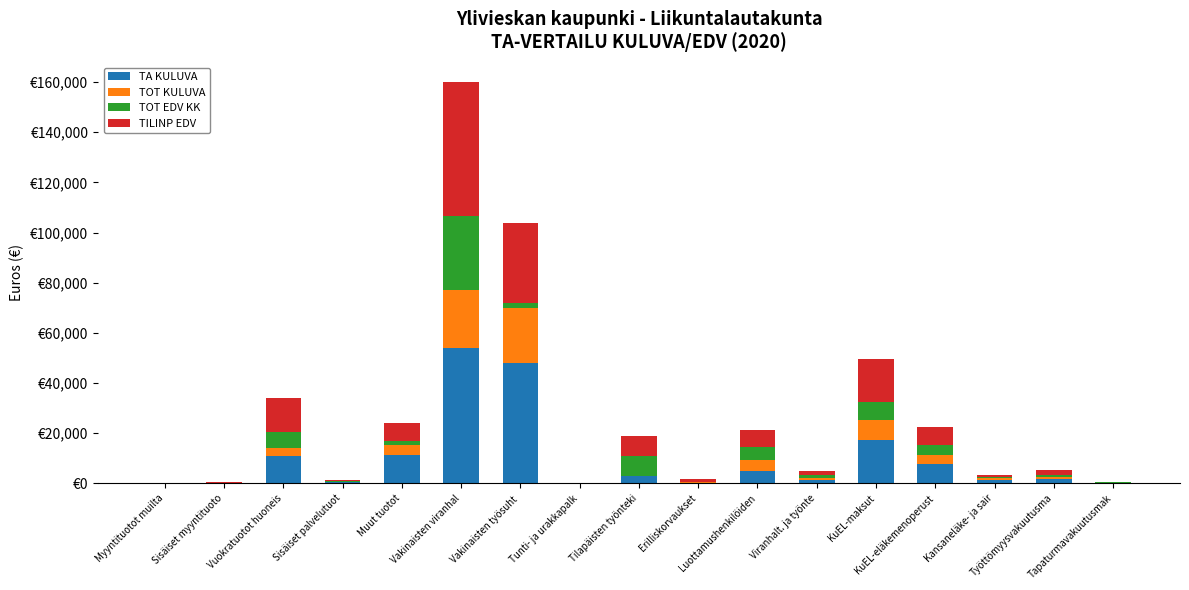

Are the bars grouped side by side (vs. stacked)?

No